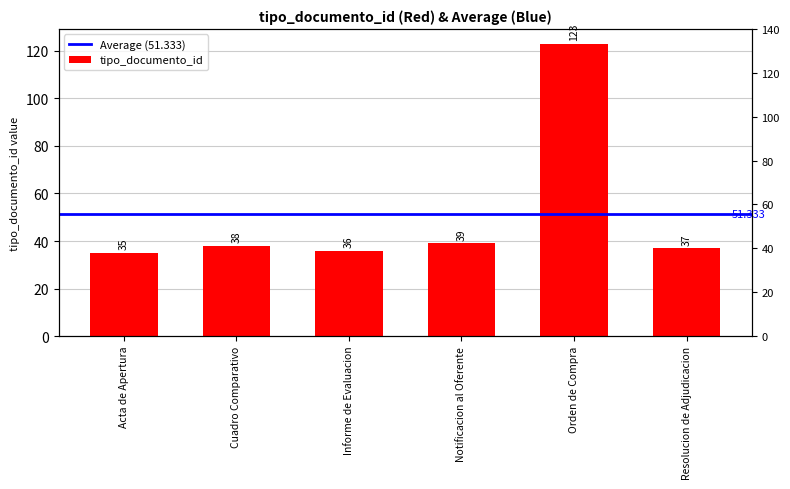

How many bars are there in total?

6